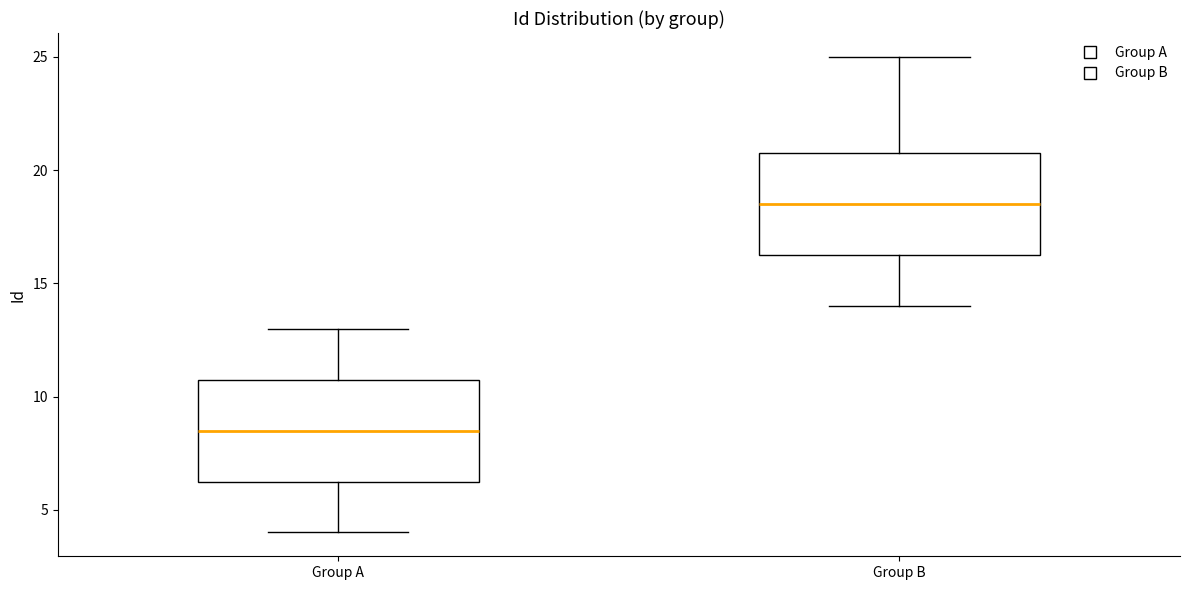

Reading left to right, read every box against the y-axis: the position of its median line, the range the box covers, and the ends of its whiskers. The values are not printed on the chart, so give them approximately, as read against the axis.

Group A: median 8.5, box 6.5 to 11.0, whiskers 4.0 to 13.0
Group B: median 18.5, box 16.5 to 21.0, whiskers 14.0 to 25.0